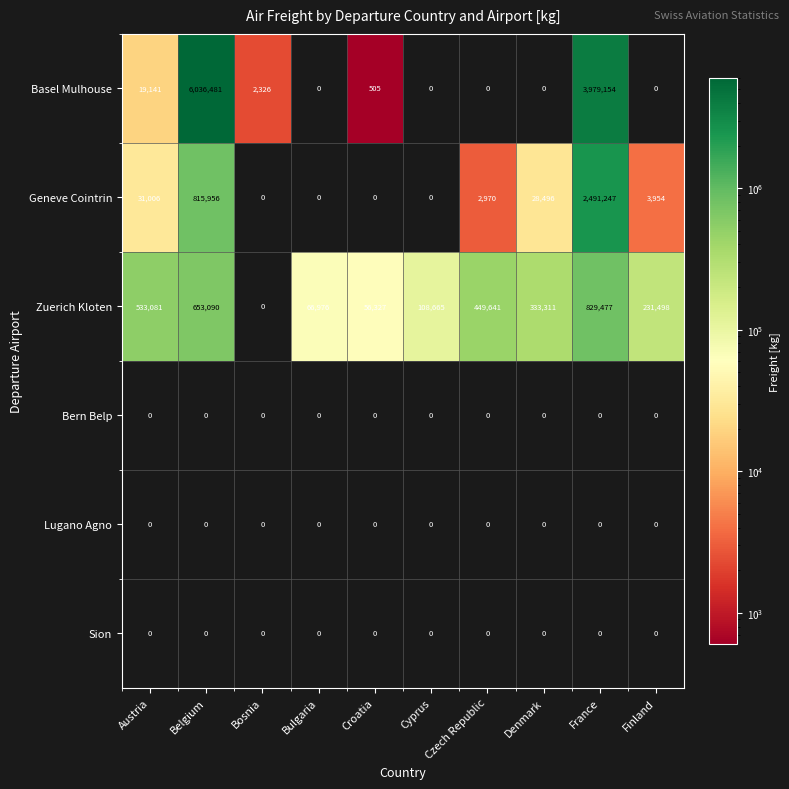

List the labels in order of Zuerich Kloten value, smallest first.

Bosnia, Croatia, Bulgaria, Cyprus, Finland, Denmark, Czech Republic, Austria, Belgium, France